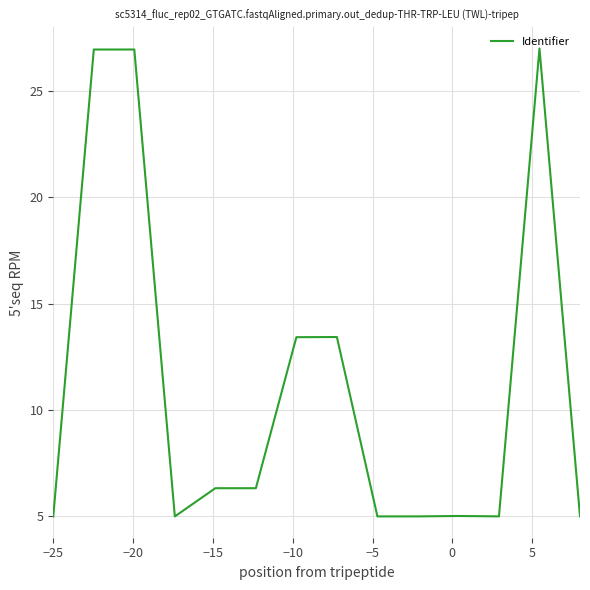

What is the greatest value displayed?

27.0